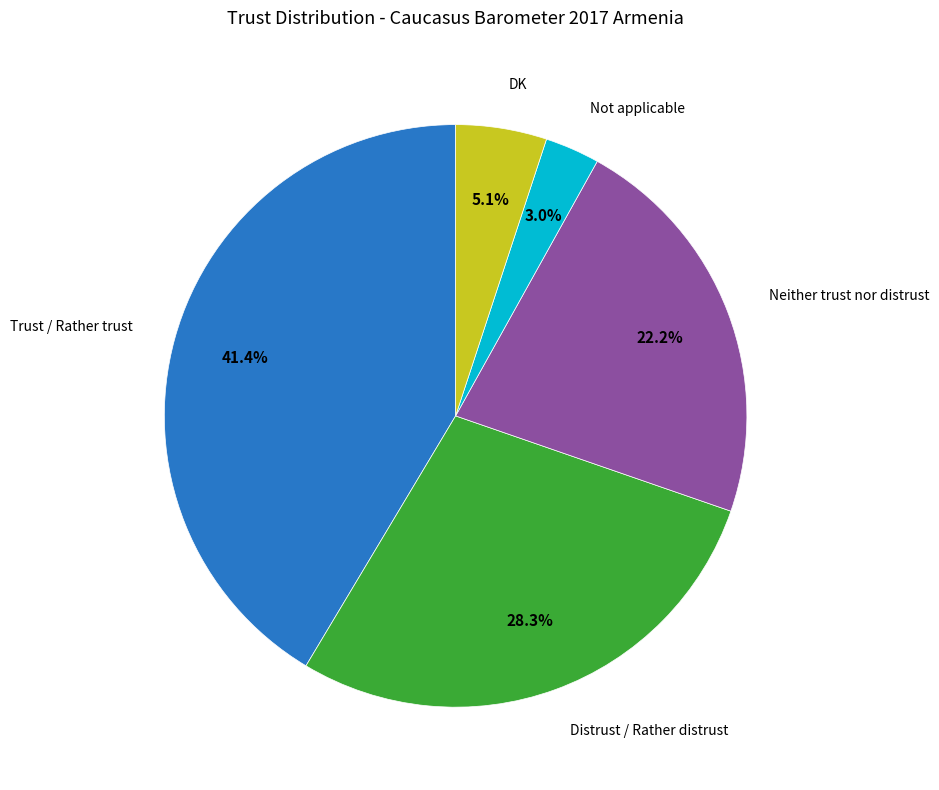

Does any single category account for the majority?

No